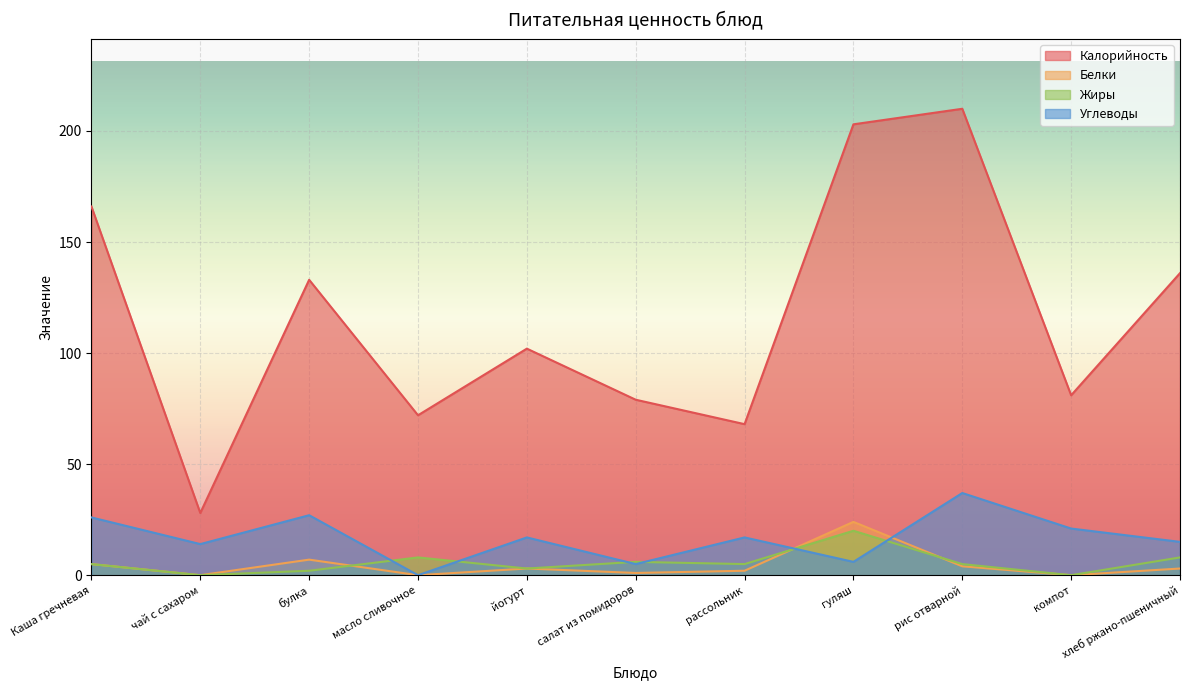

How many values in the Углеводы series exceed 17?

4